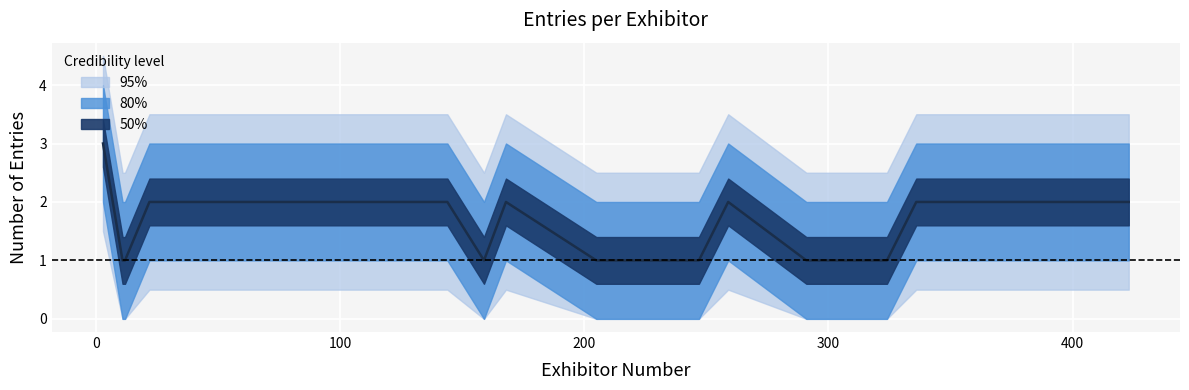

Reading left to right, extract all data points from this chart.

3	1	1	2	2	2	2	2	2	2	2	2	1	2	1	1	1	1	2	1	1	2	2	2